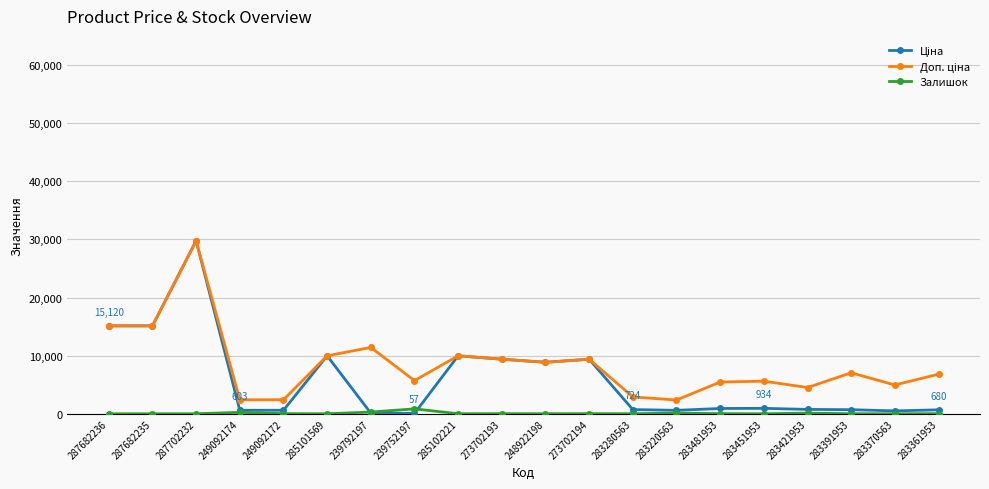

At which category is the sum across all series the highest?

287702232